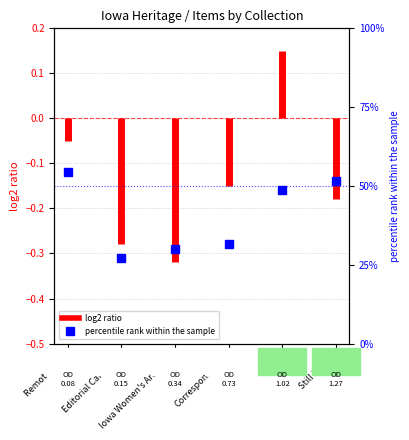

Does the chart have visible grid lines?

Yes